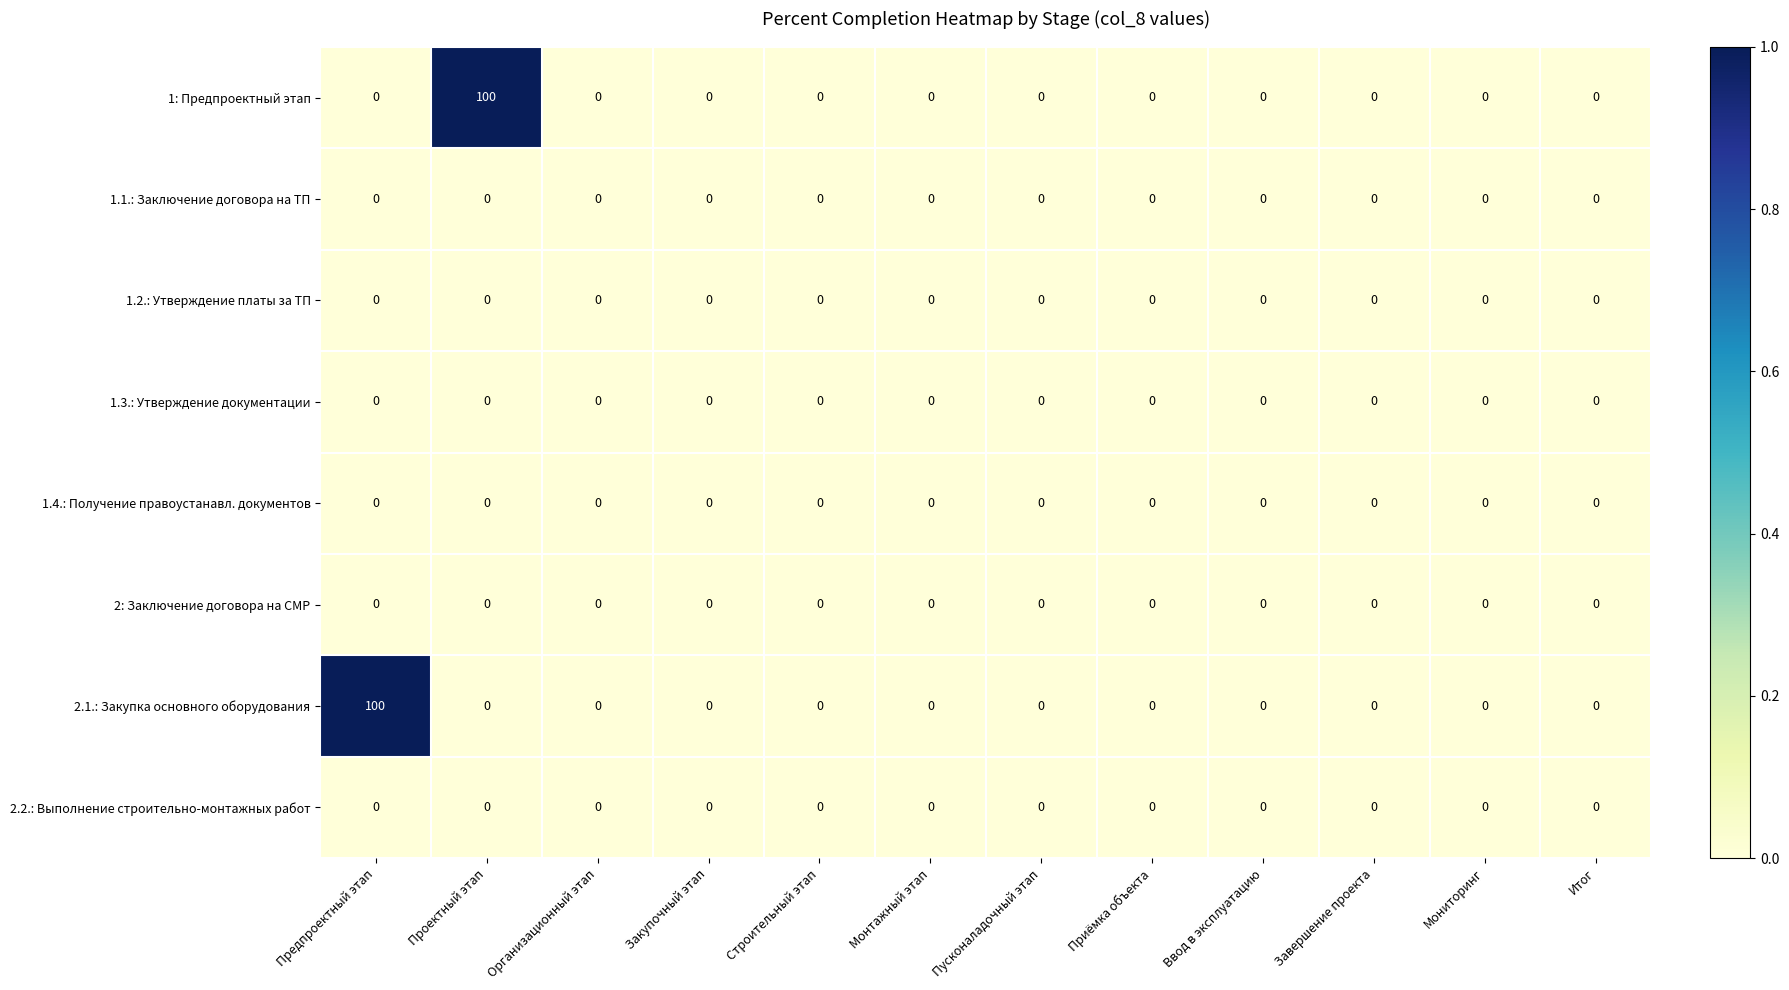

Is it true that 2.1.: Закупка основного оборудования equals 0 at Закупочный этап?

True